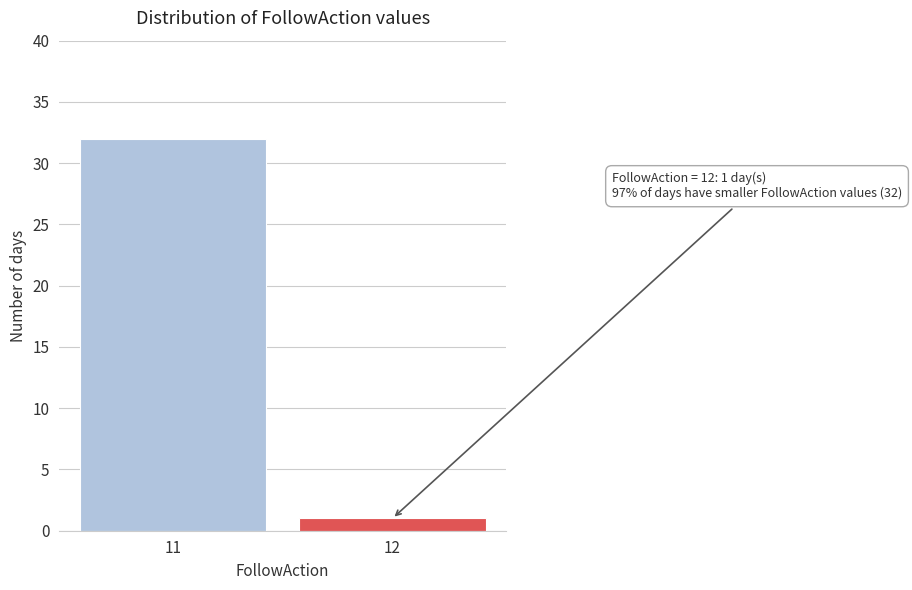

Reading left to right, transcribe all the data shown in this chart.

32	1